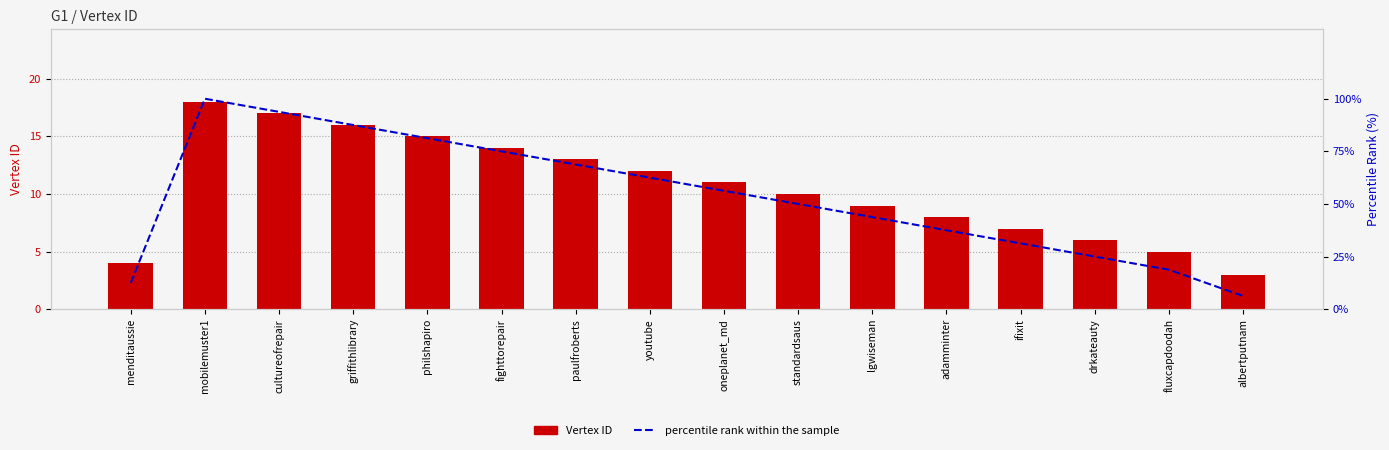

The value of percentile rank within the sample at adamminter is 50.7. True or false?

False